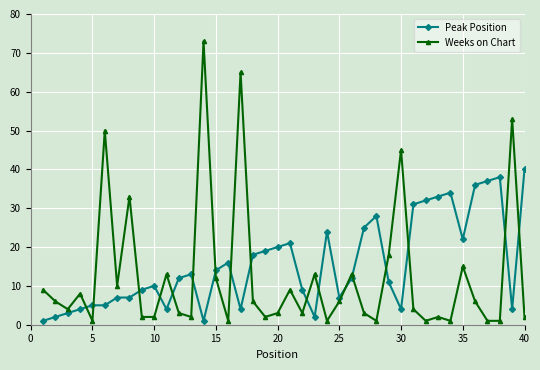

Rank the series by their maximum value, from highest to lowest.

Weeks on Chart, Peak Position